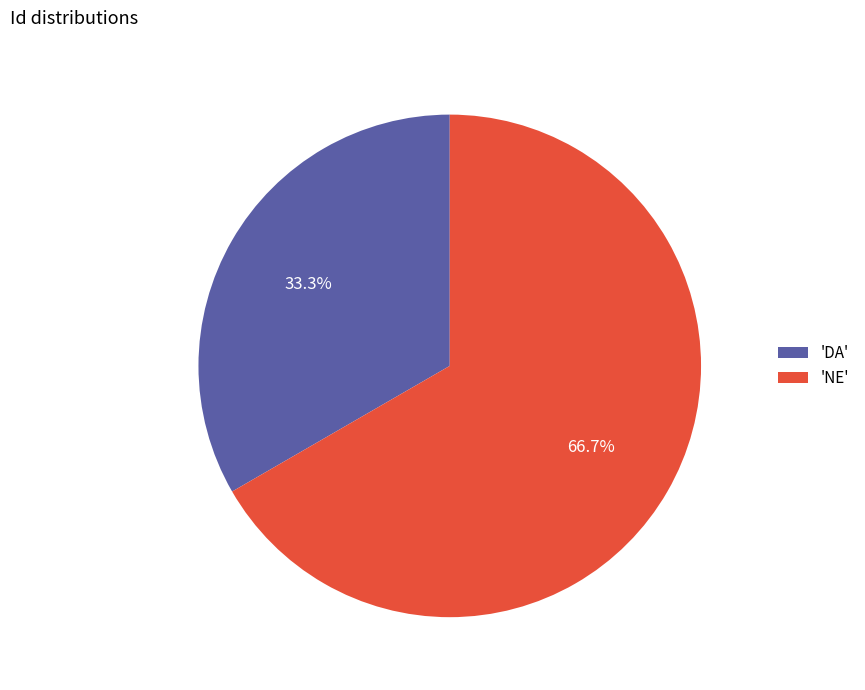

Is there any slice that represents more than half of the pie?

Yes